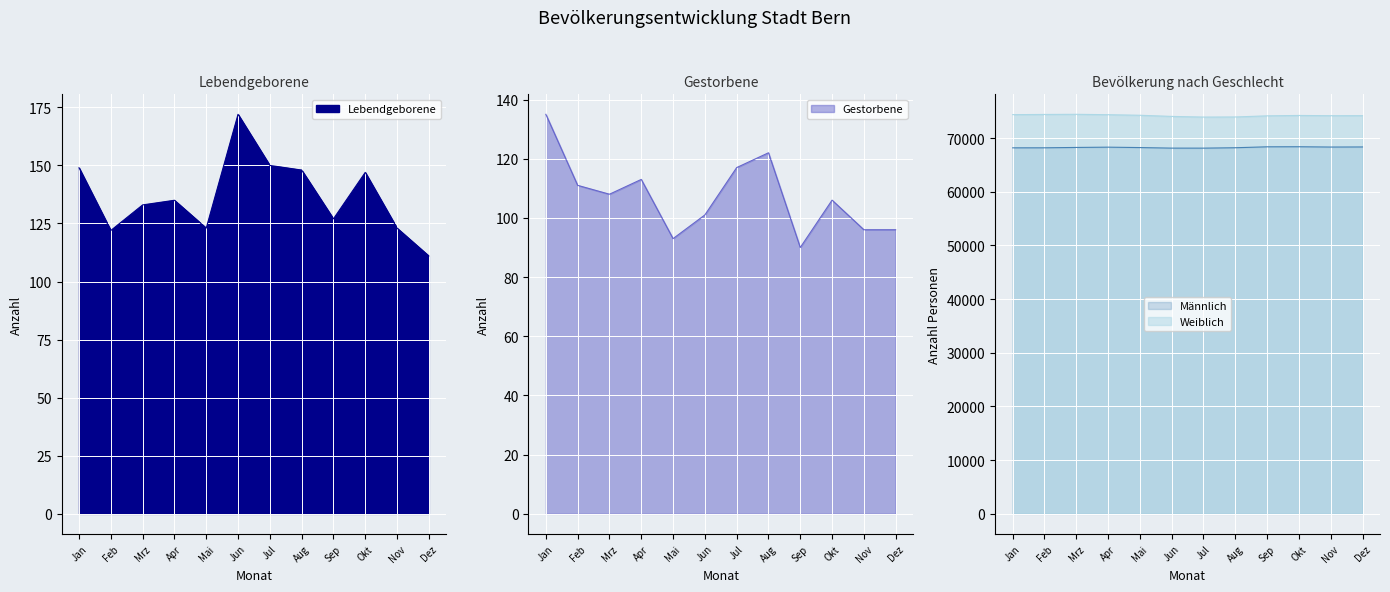

What is the average value of the Endbestand_female series?

74185